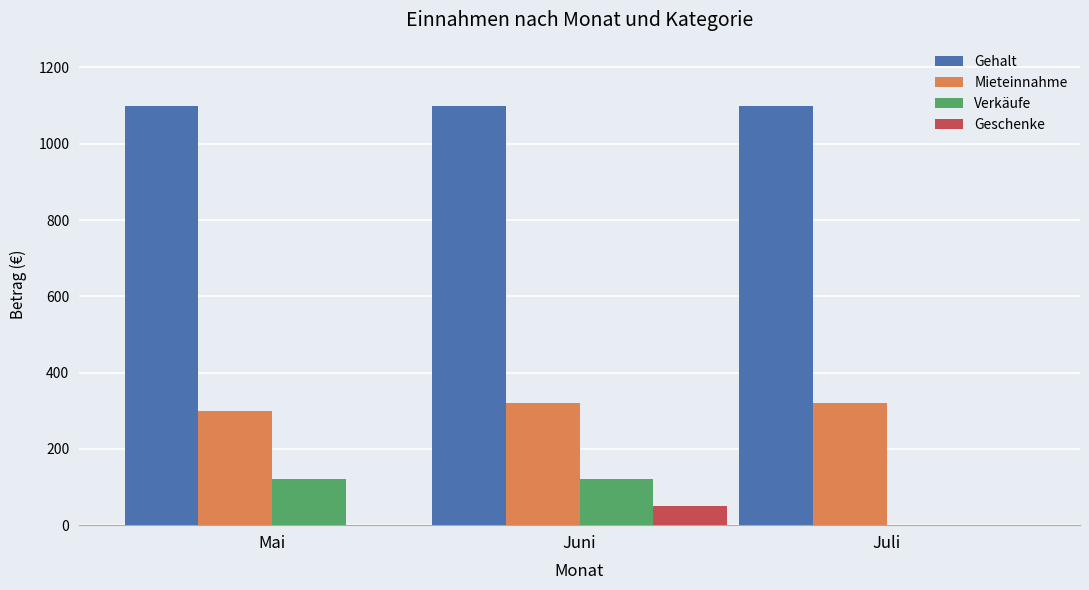

How many Mieteinnahme values are between 300 and 320?

3